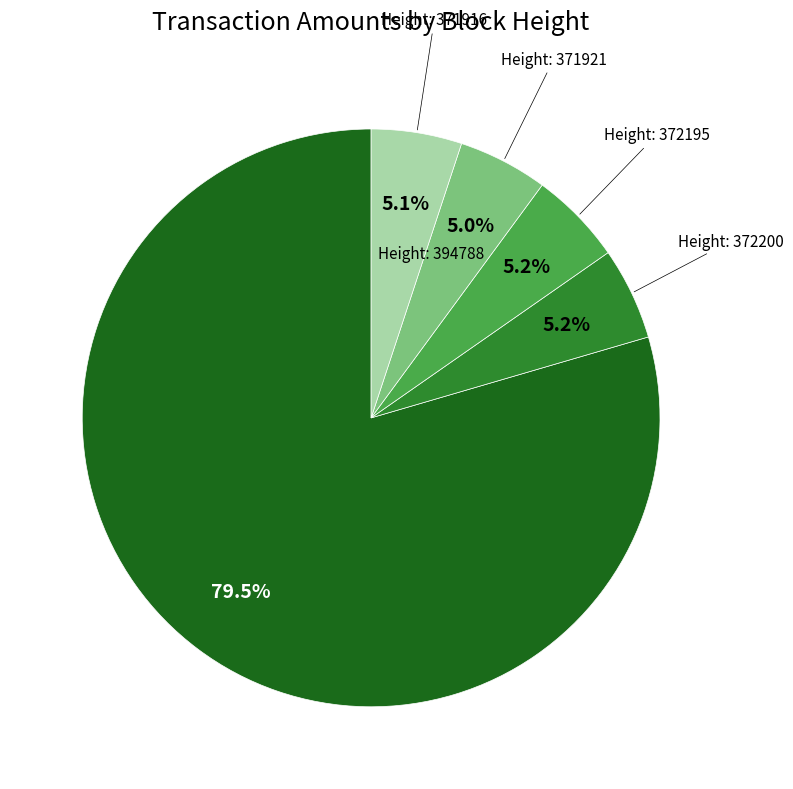

Is there any slice that represents more than half of the pie?

Yes